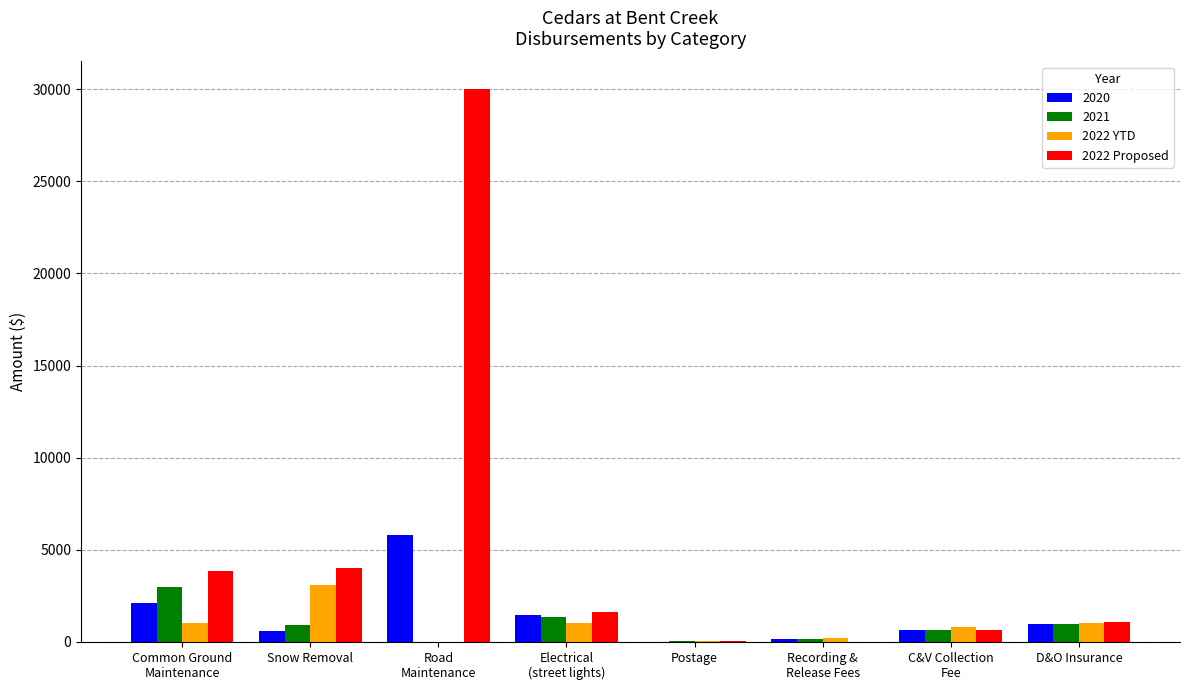

Is it true that 2020 equals 948.0 at D&O Insurance?

True